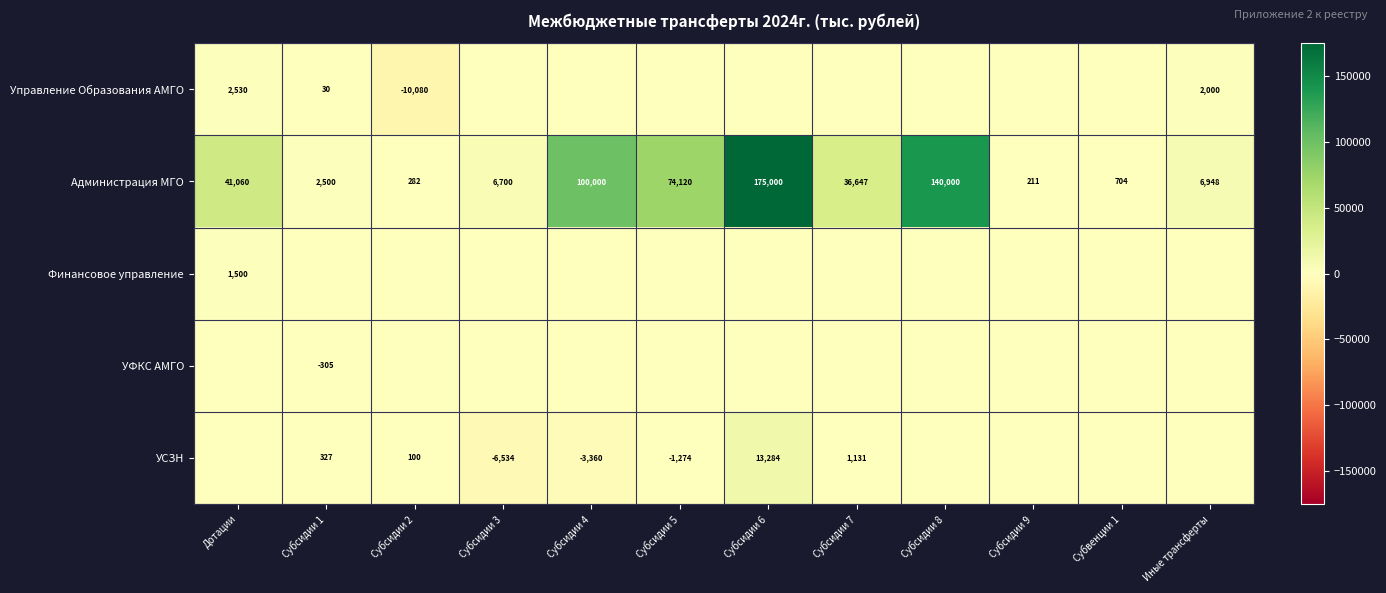

At which category is the sum across all series the highest?

Субсидии 6